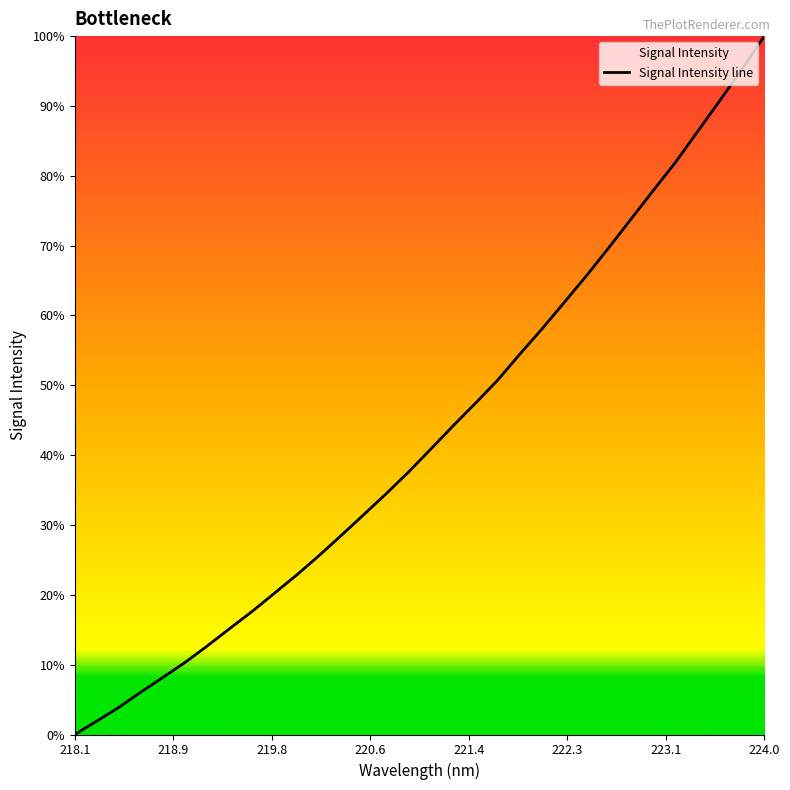

How many lines are shown in the chart?

1